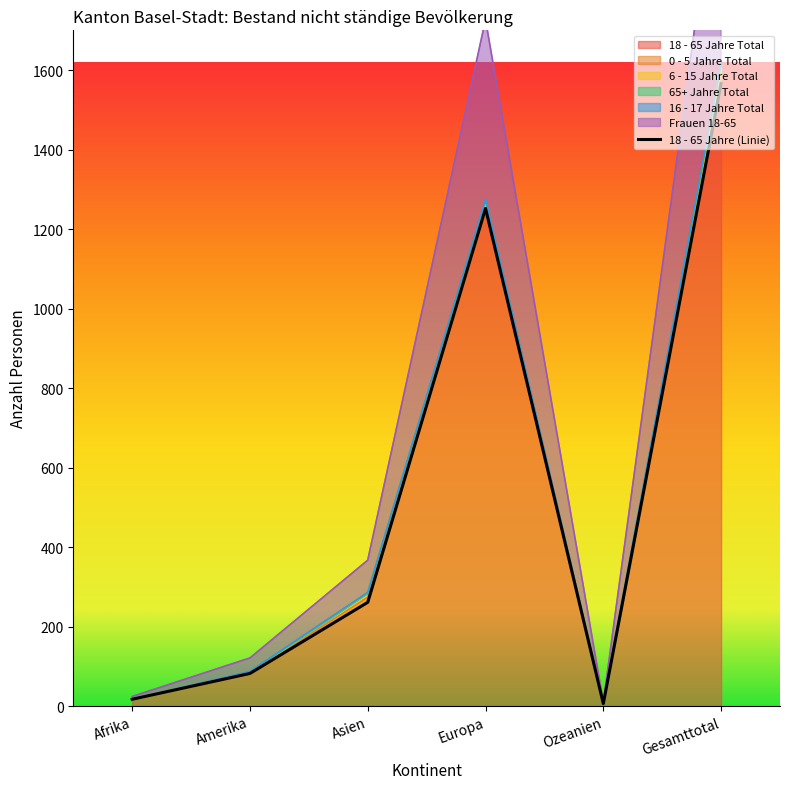

Reading left to right, what are all the values shown in this chart?

Afrika=17	Amerika=82	Asien=261	Europa=1252	Ozeanien=6	Gesamttotal=1566